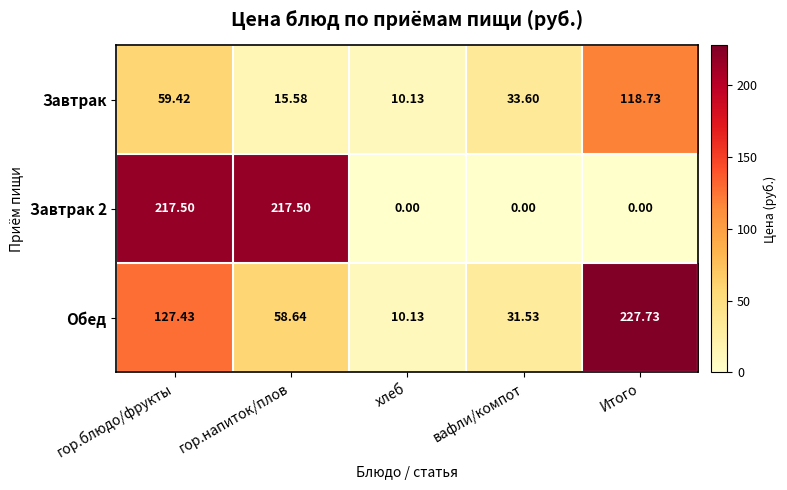

At вафли/компот, list the series in order from smallest to largest.

Завтрак 2, Обед, Завтрак